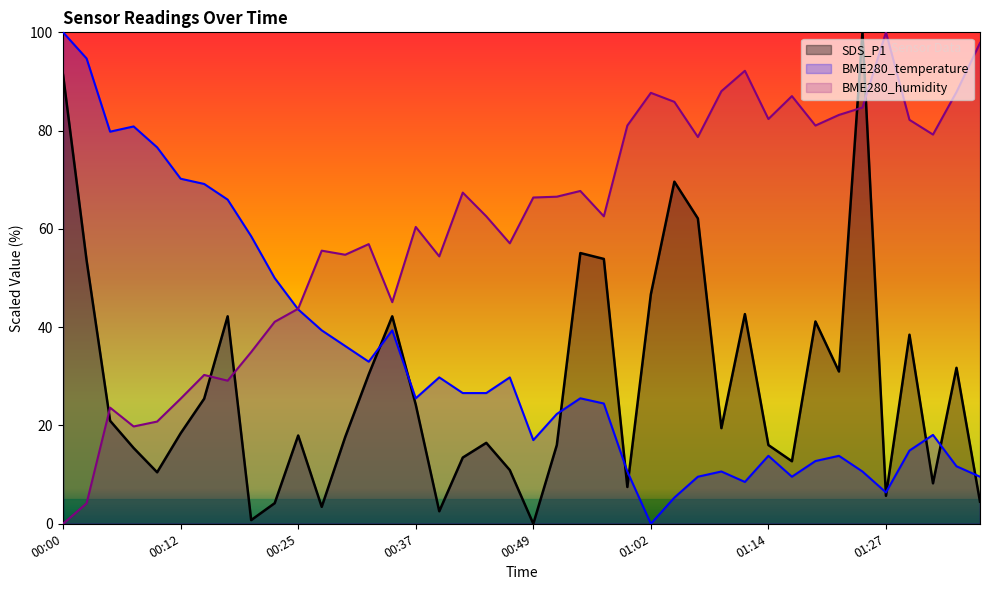

How many positive values does the BME280_temperature series have?

39